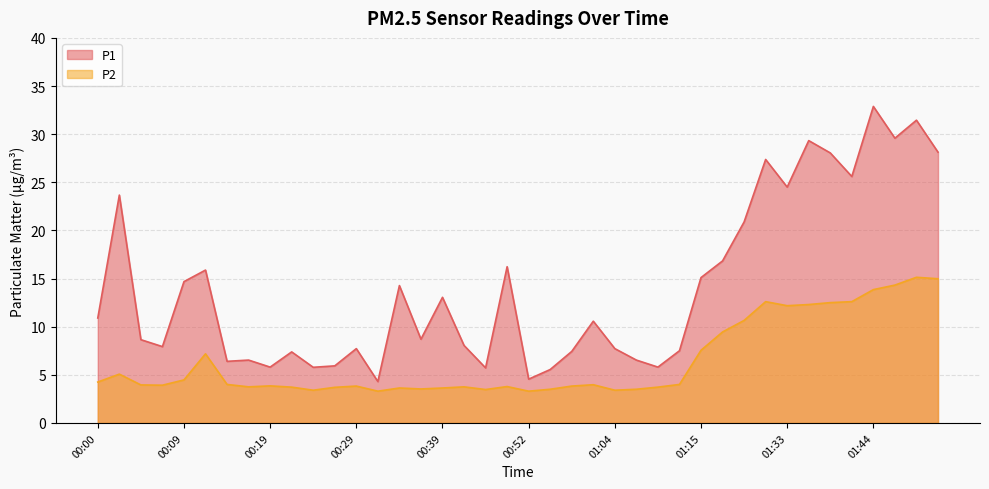

How many lines are shown in the chart?

2